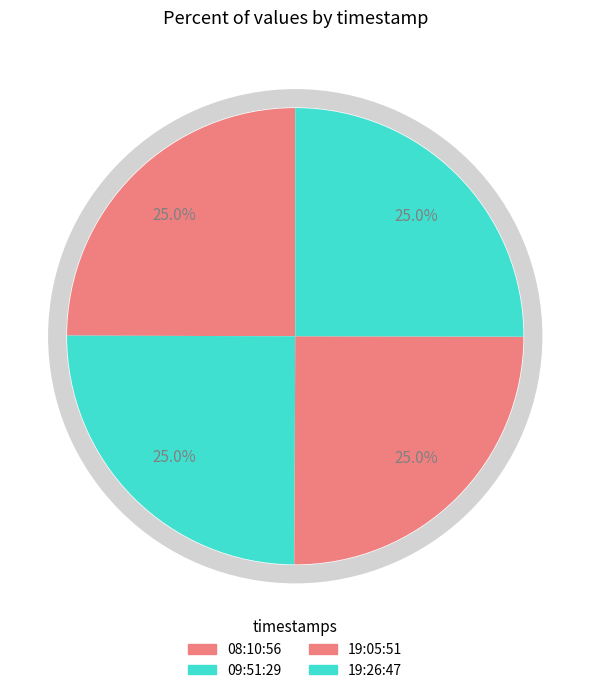

Which slice is the smallest?

2022-10-22T08:10:56.581Z